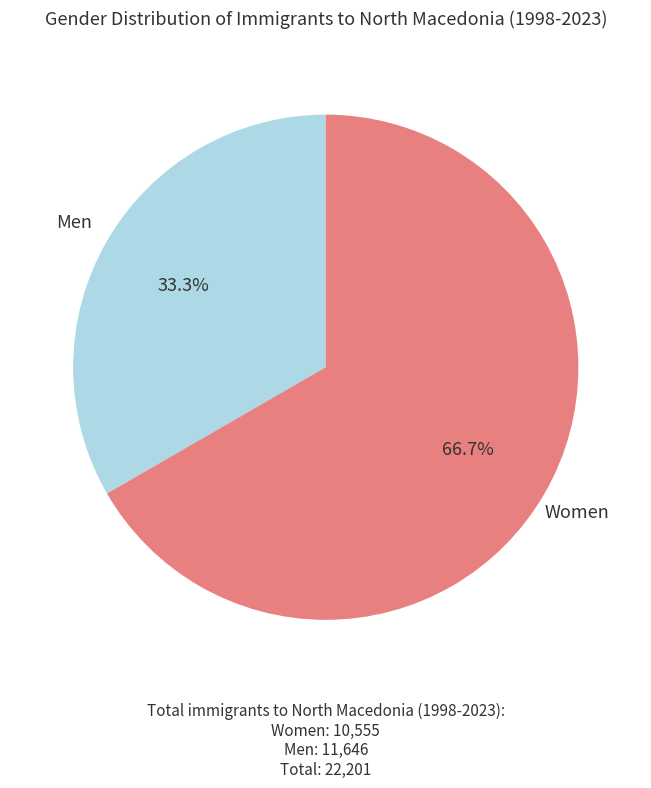

What is the majority slice?

Women